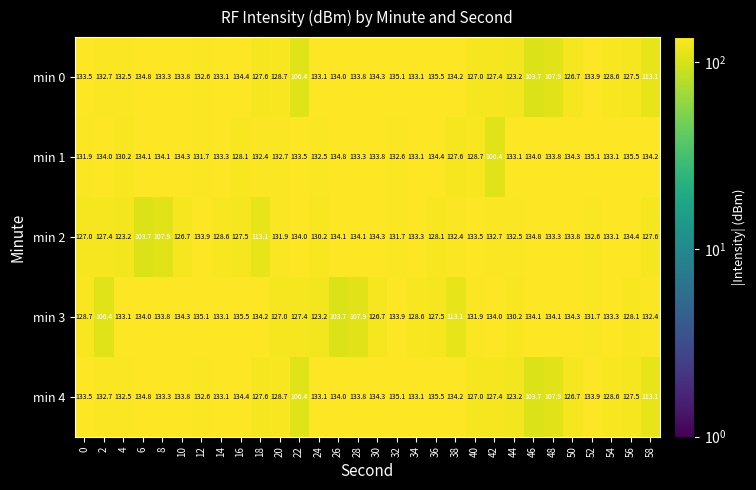

What is the difference between the maximum and minimum values in the min 0 series?

31.8